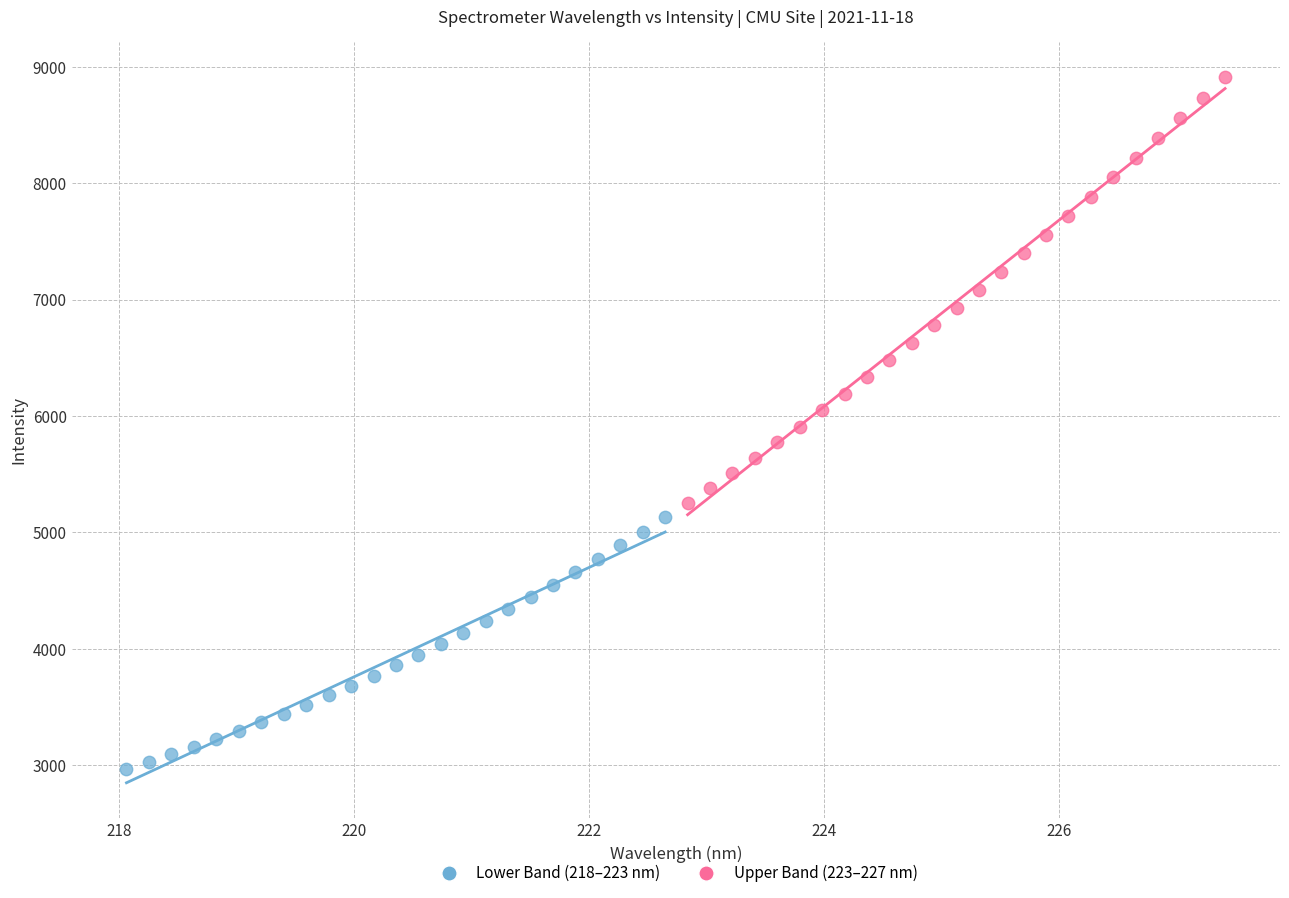

What are all the series names shown in the legend?

Lower Band (218–223 nm), Upper Band (223–227 nm)